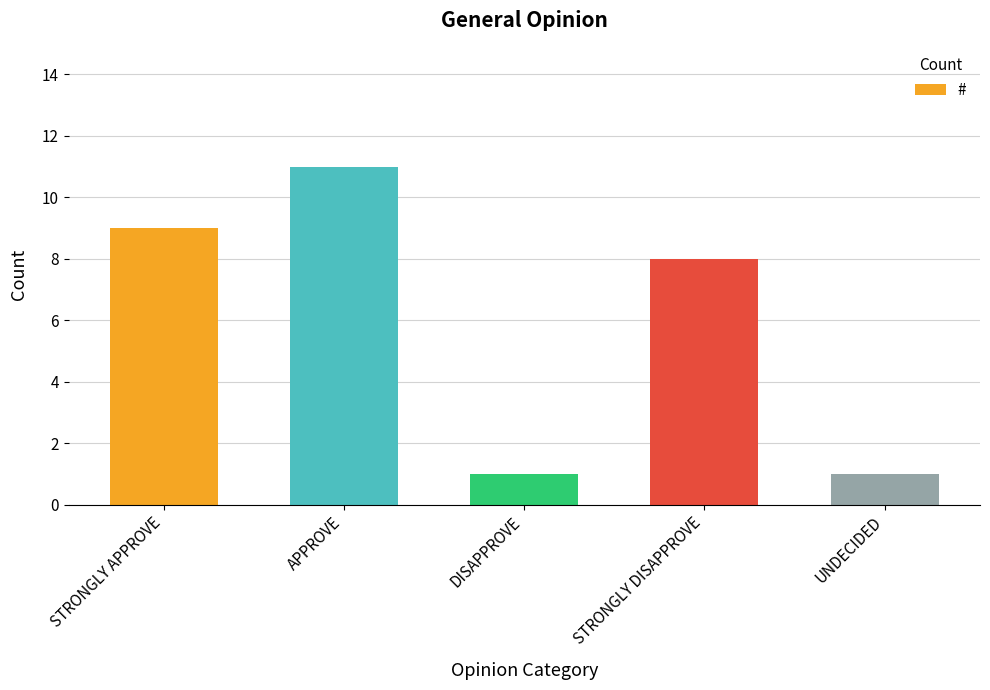

What is the value of the 3rd bar from the left?

1